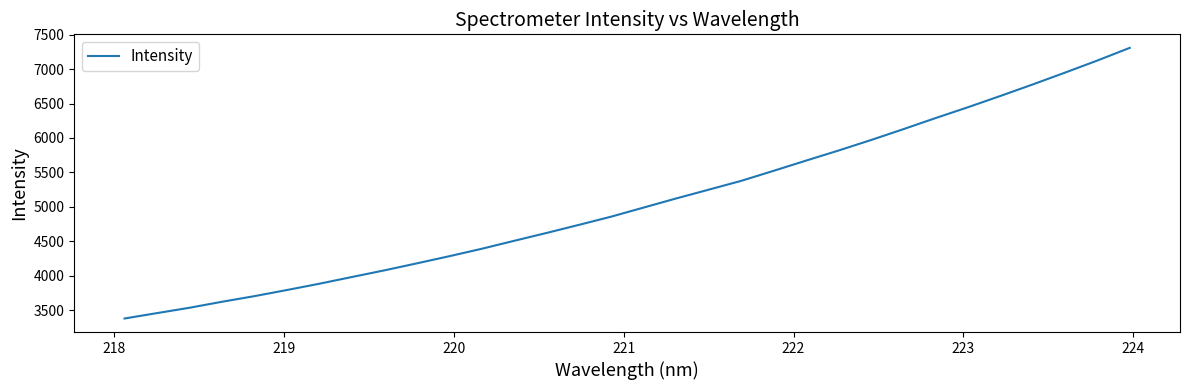

What is the maximum value shown in the chart?

7308.4